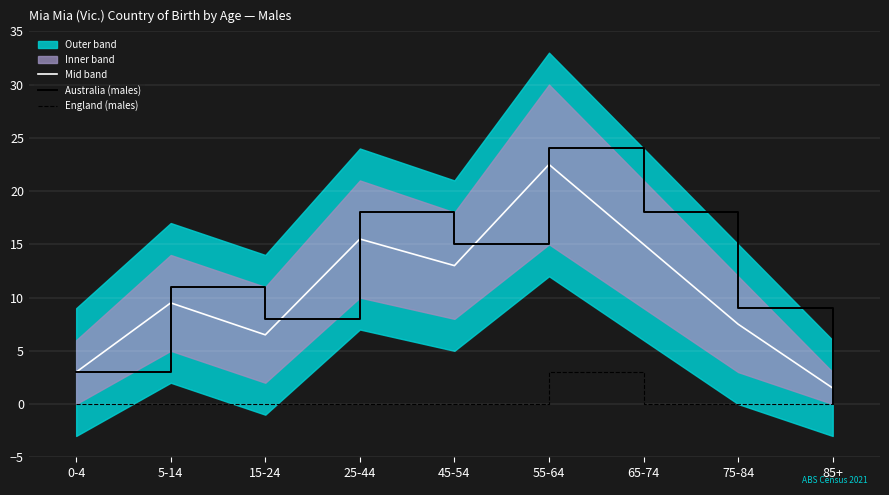

Which series changed the most between 45-54 and 55-64?

Mid band